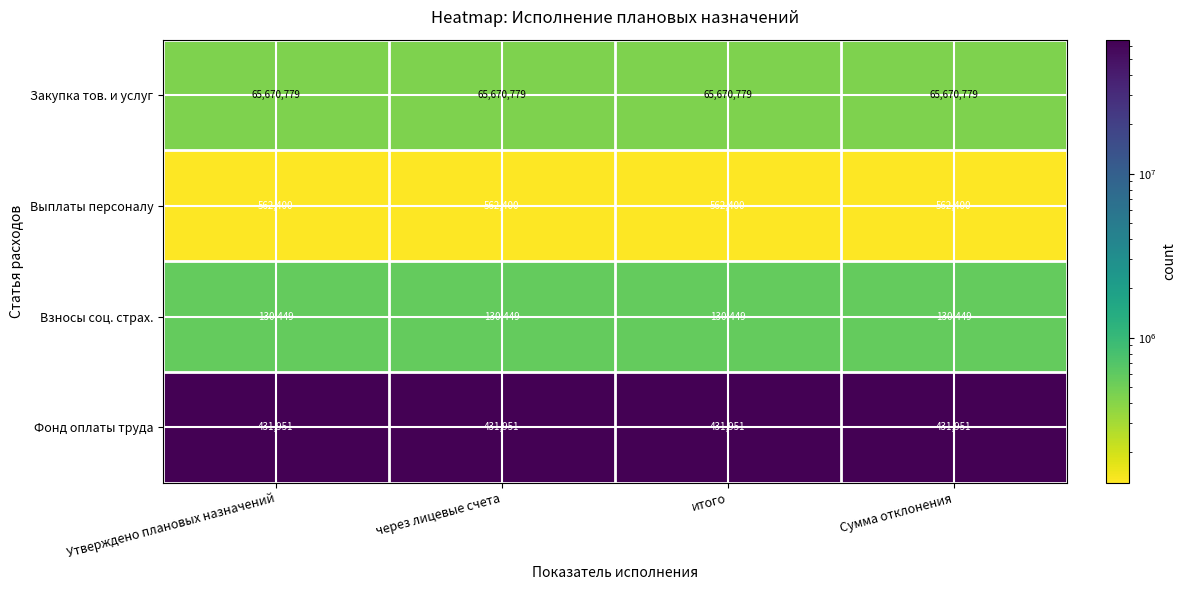

Which series has the largest total across all categories?

Закупка тов. и услуг